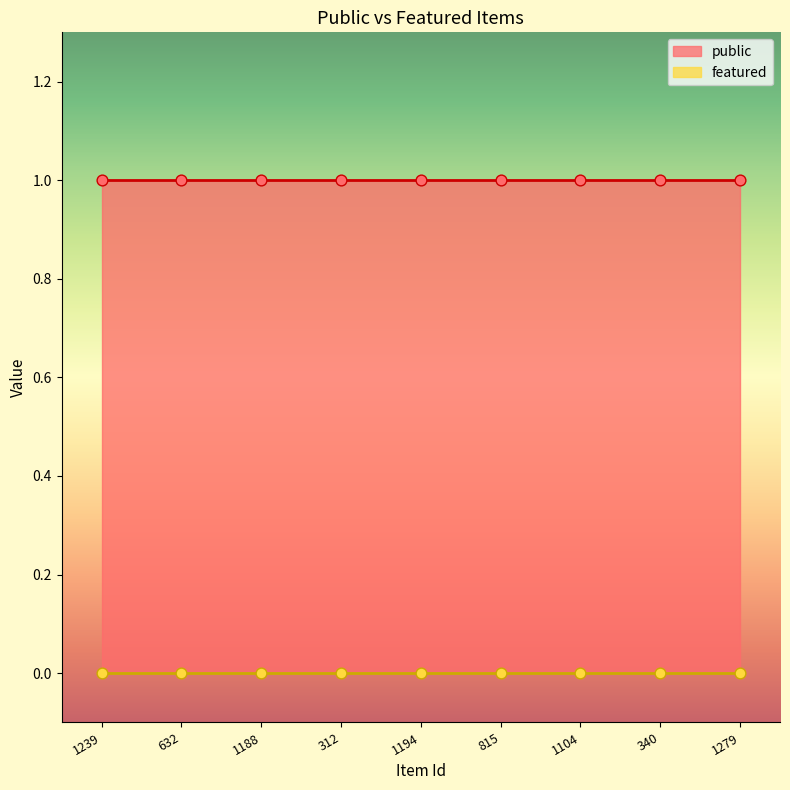

Which series has the largest total across all categories?

public